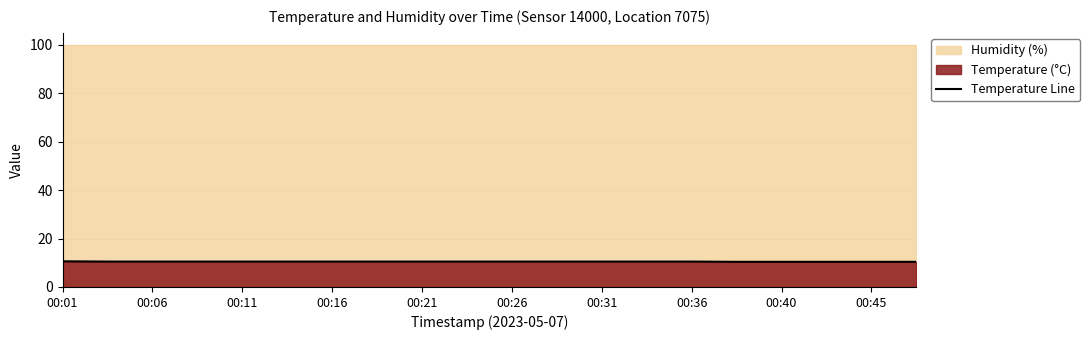

What is the highest value of the Temperature Line series?

10.6